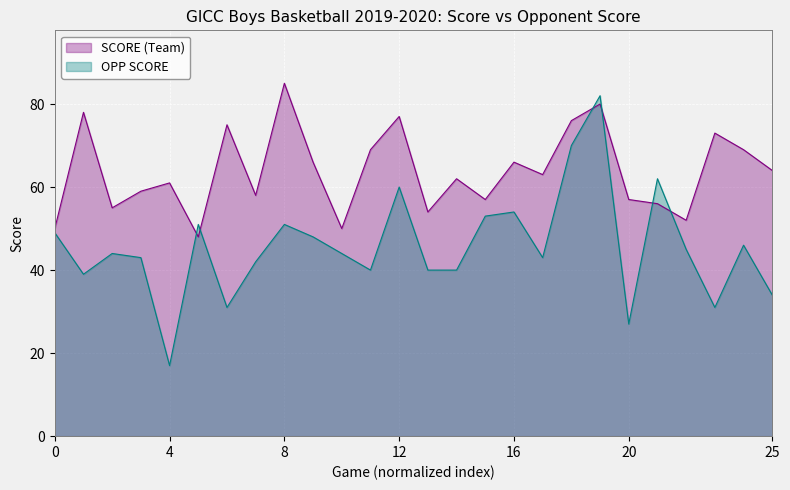

Reading left to right, extract all data points from this chart.

SCORE (Team): 50	78	55	59	61	48	75	58	85	66	50	69	77	54	62	57	66	63	76	80	57	56	52	73	69	64
OPP SCORE: 49	39	44	43	17	51	31	42	51	48	44	40	60	40	40	53	54	43	70	82	27	62	45	31	46	34